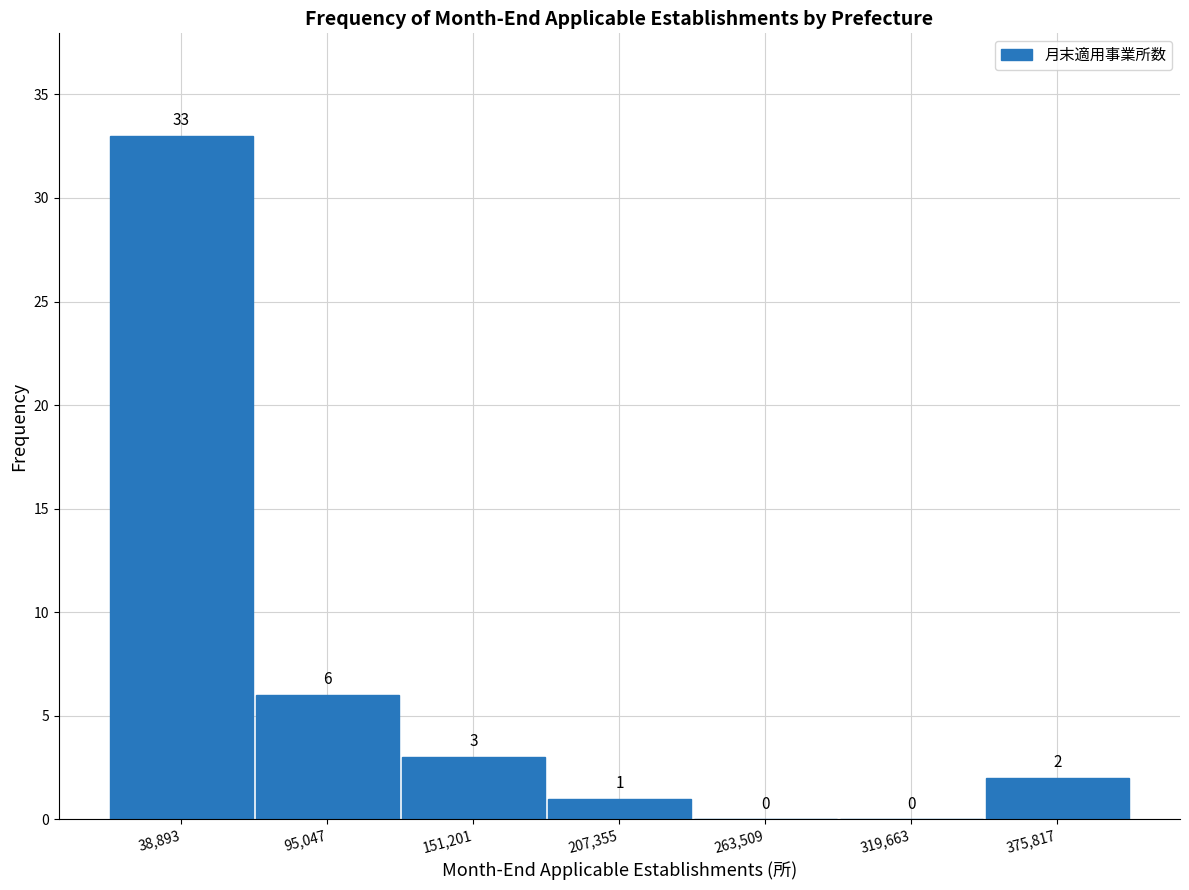

Reading left to right, transcribe this chart: for each bar, give the range it covers on the x-axis and its height. The bar edges are not printed on the chart, so give them approximately, as read against the axis.

10000 to 70000: 33
70000 to 120000: 6
120000 to 180000: 3
180000 to 240000: 1
240000 to 290000: 0
290000 to 350000: 0
350000 to 400000: 2